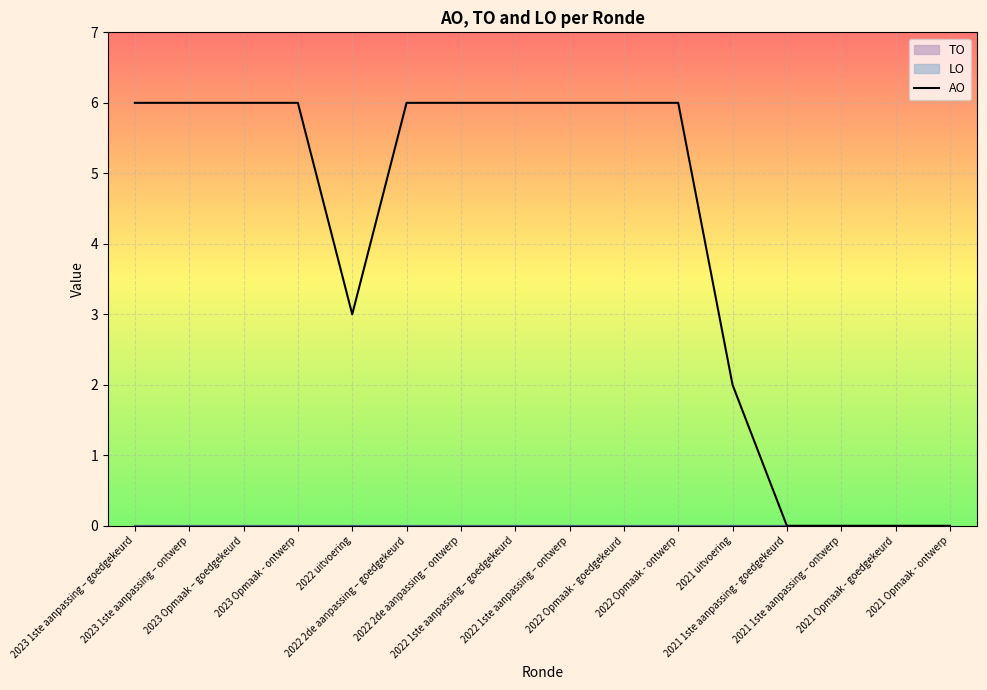

The value at 2022 1ste aanpassing – goedgekeurd is 6. True or false?

True